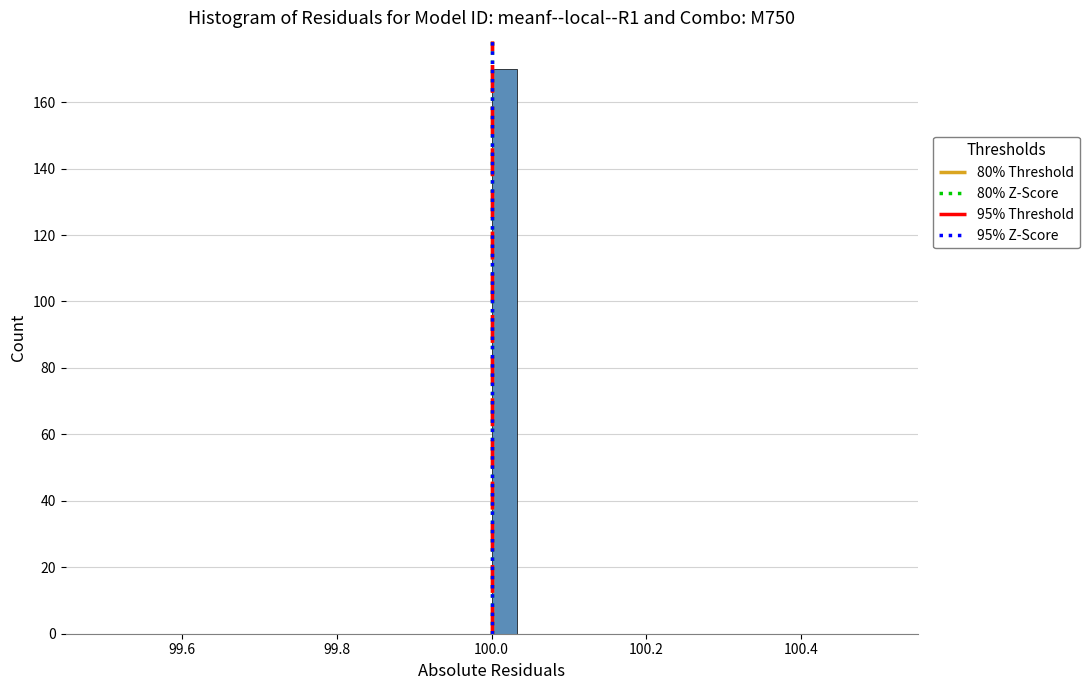

Read against the x-axis, roughly where is the centre of the tallest bar?

100.02